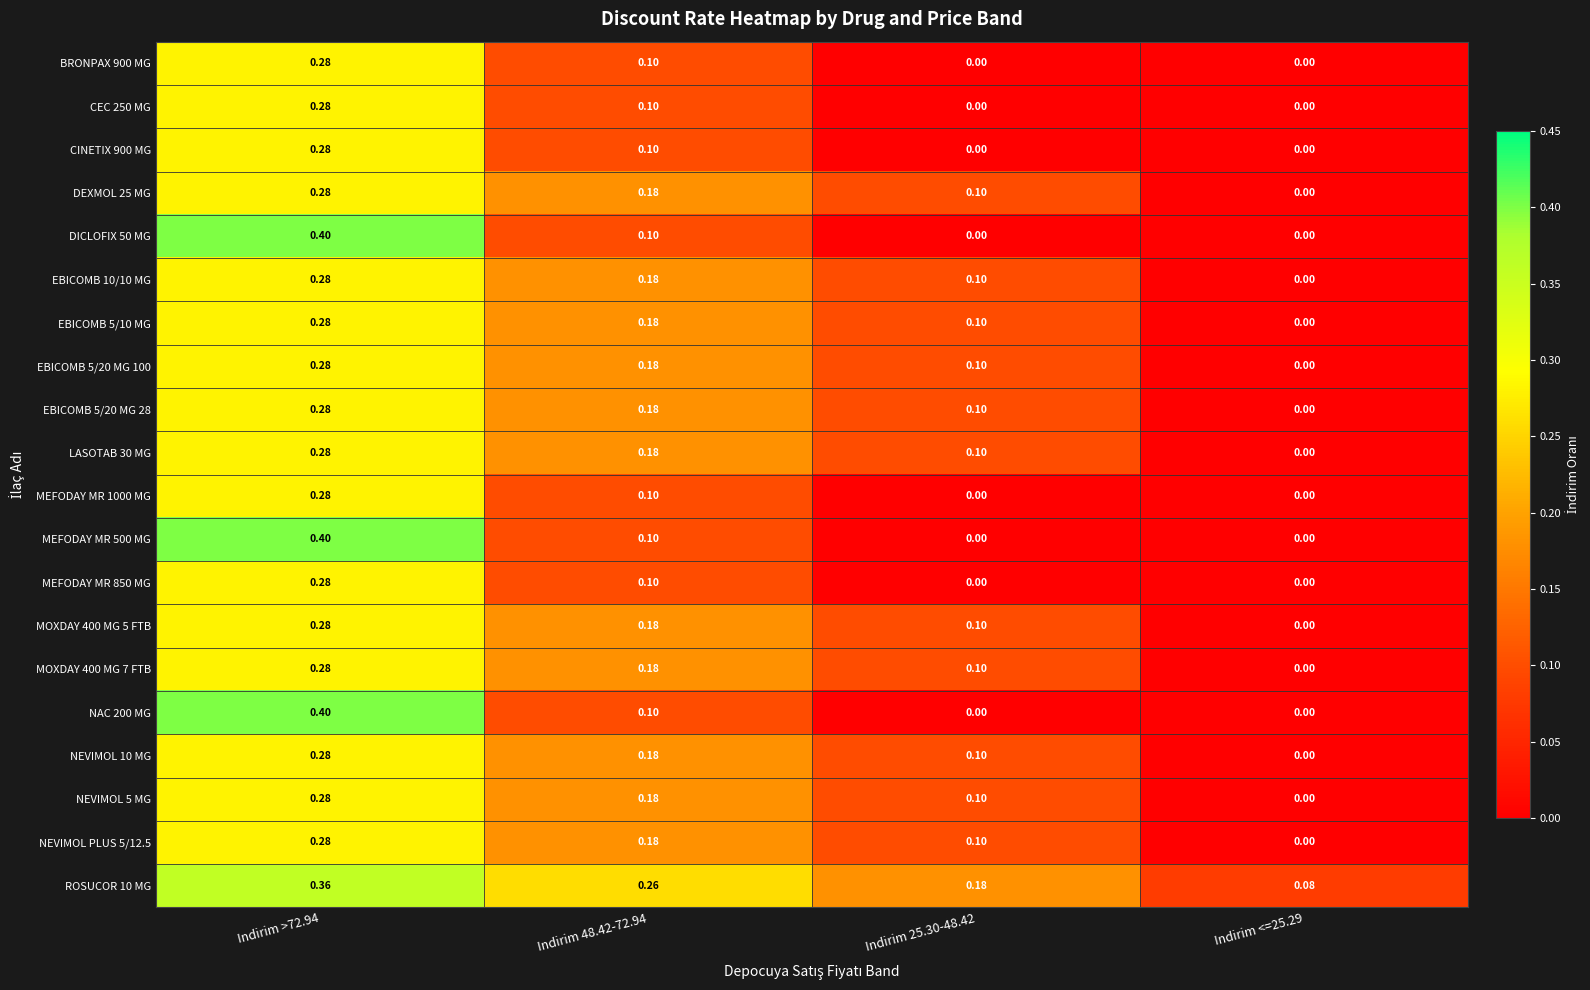

Which series changed the most between Indirim >72.94 and Indirim 25.30-48.42?

DICLOFIX 50 MG